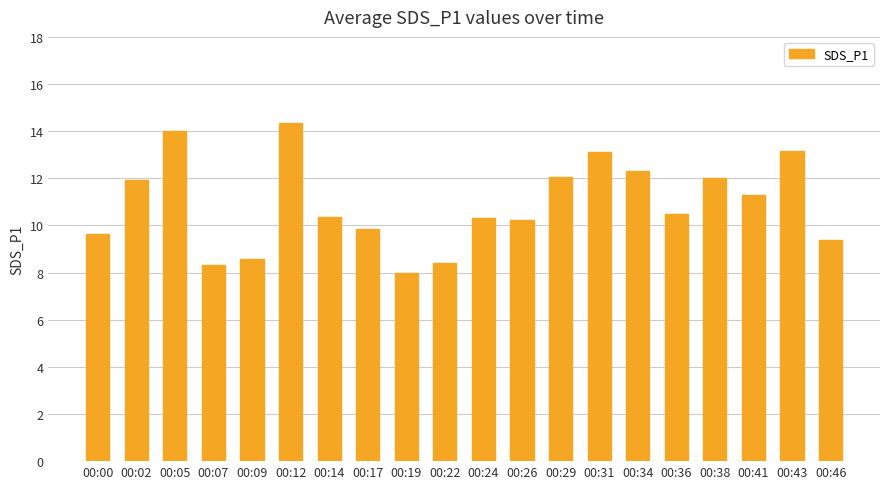

The value at 00:24 is 5.0. True or false?

False